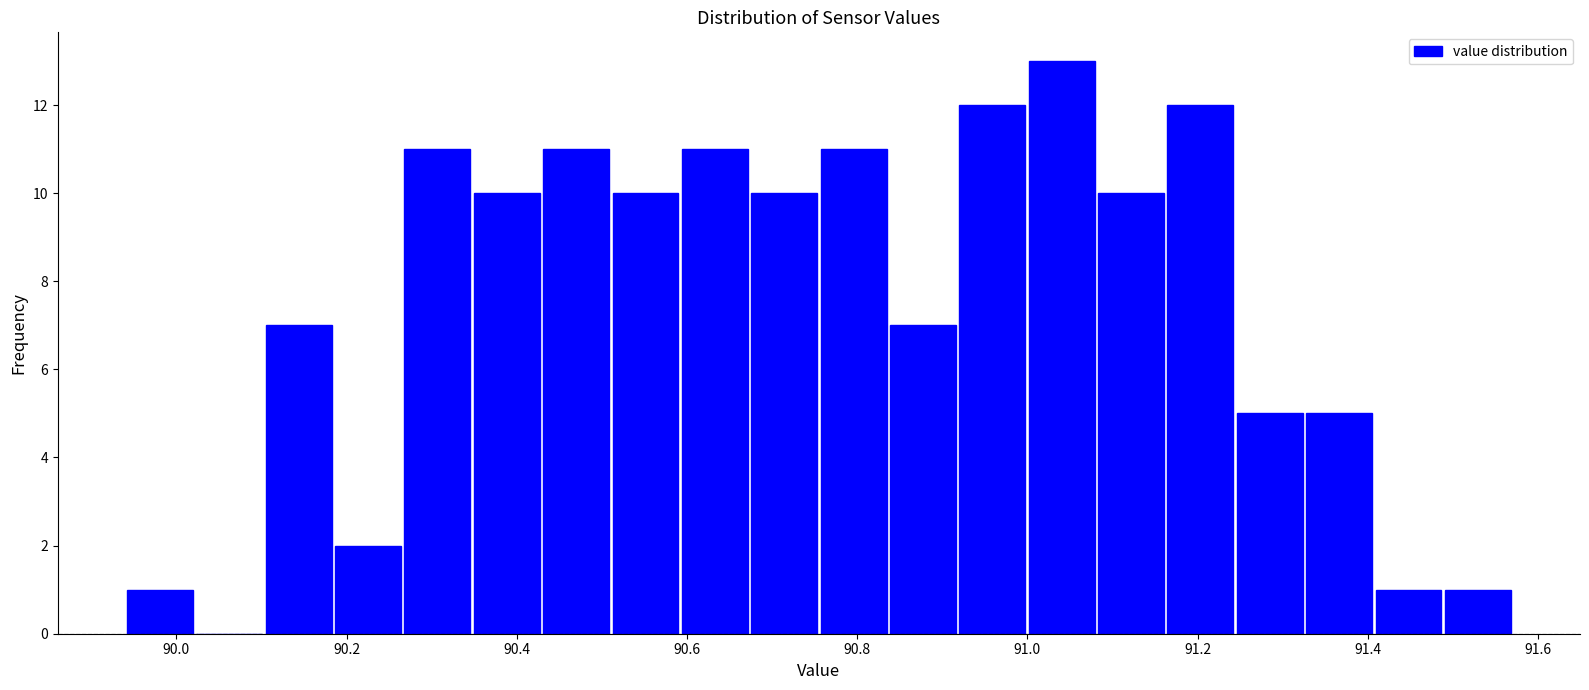

How tall is the bar that spans 90.60 to 90.68 on the x-axis? Neither the bar edges nor the heights are printed on the chart, so give them approximately, as read against the axes.

11